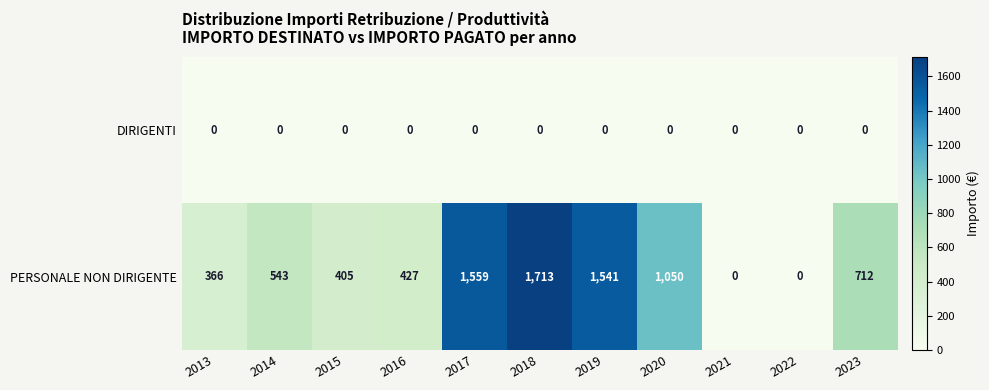

True or false: PERSONALE NON DIRIGENTE has a value of 953 at 2022.

False